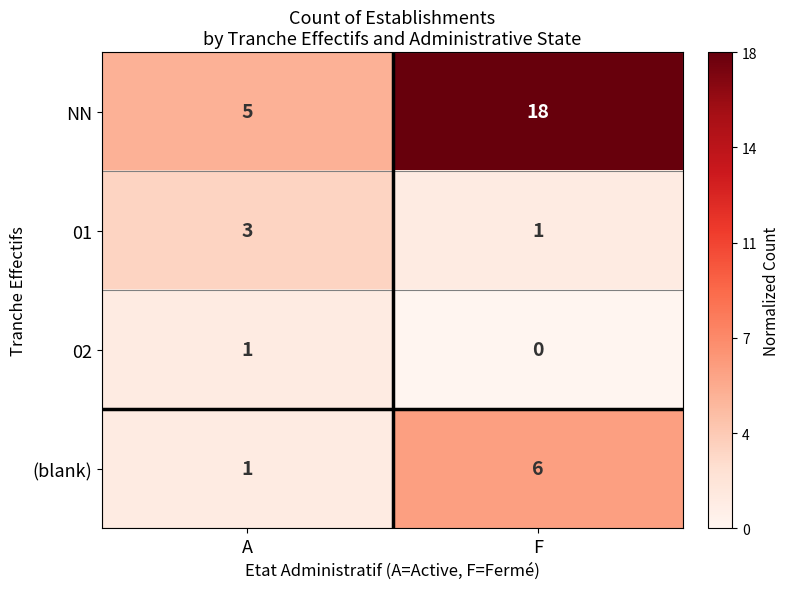

Between A and F, which series saw the biggest shift?

NN